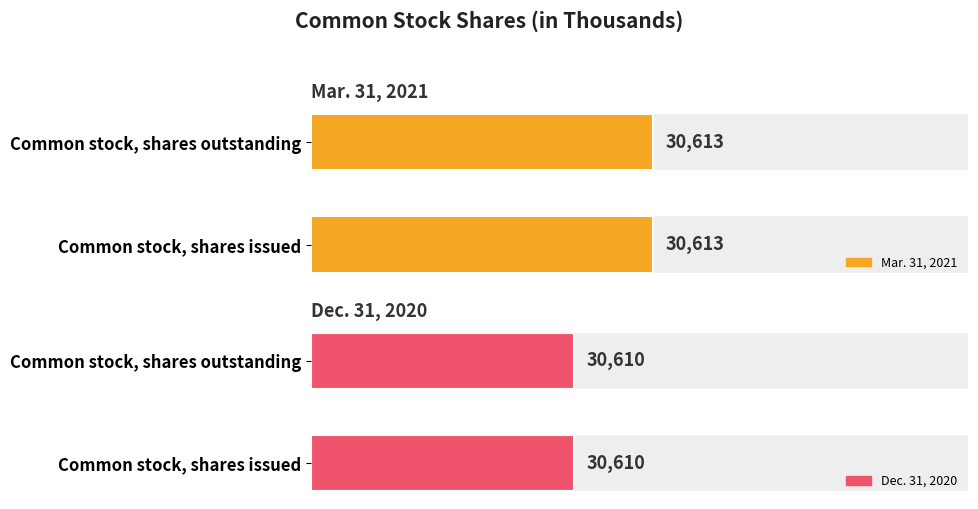

How many bars are there in total?

4